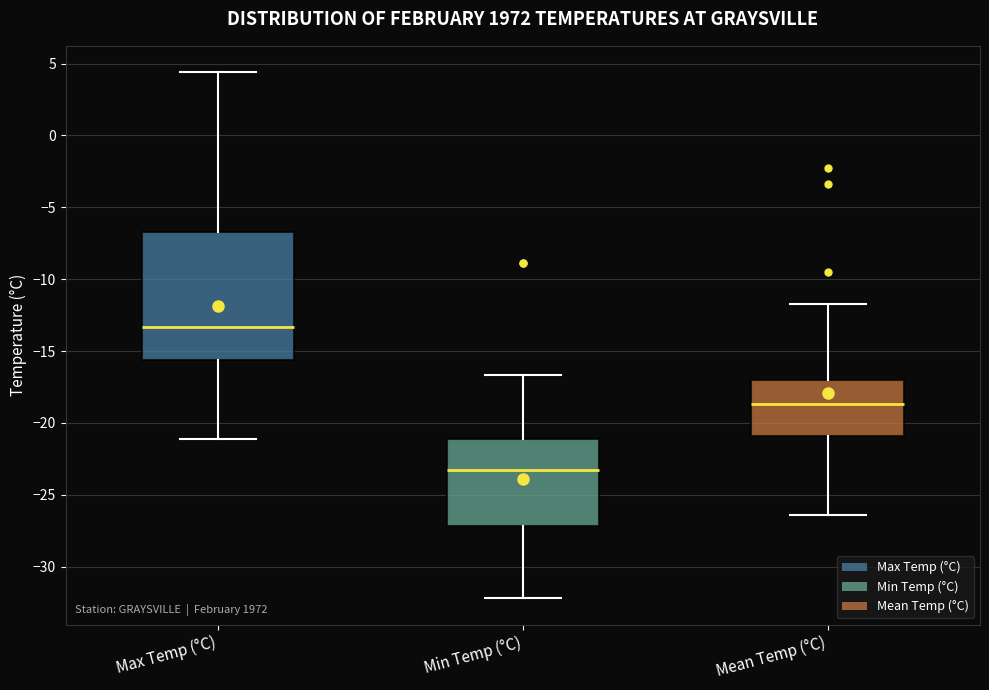

Reading left to right, transcribe this box plot: for each box, give where its median line is, the range the box spans, and where its two whiskers end, as read against the y-axis. The values are not printed on the chart, so give them approximately, as read against the axis.

Max Temp (°C): median -13.5, box -15.5 to -6.5, whiskers -21.0 to 4.5
Min Temp (°C): median -23.5, box -27.0 to -21.0, whiskers -32.0 to -16.5
Mean Temp (°C): median -18.5, box -21.0 to -17.0, whiskers -26.5 to -11.5